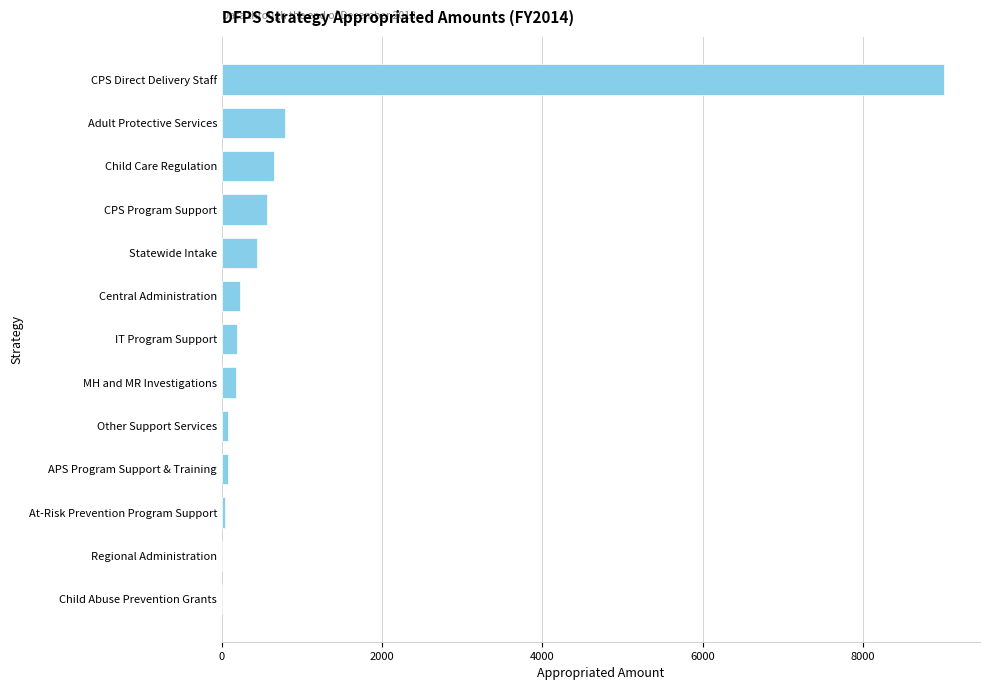

Is it true that the value at Child Care Regulation is 654.0?

True